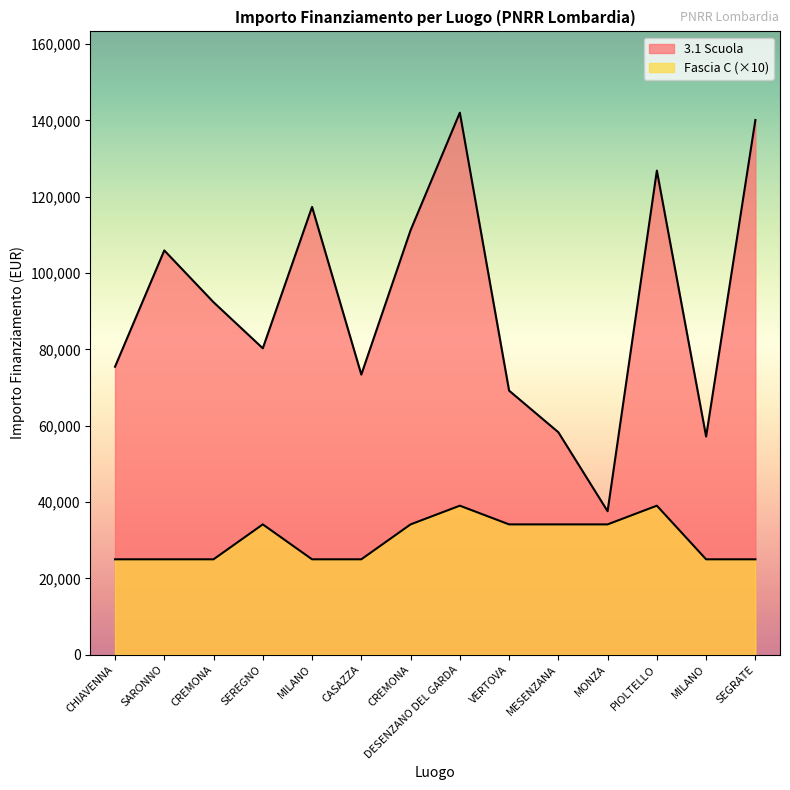

True or false: Fascia C and 3.1 Scuola intersect in this chart.

False